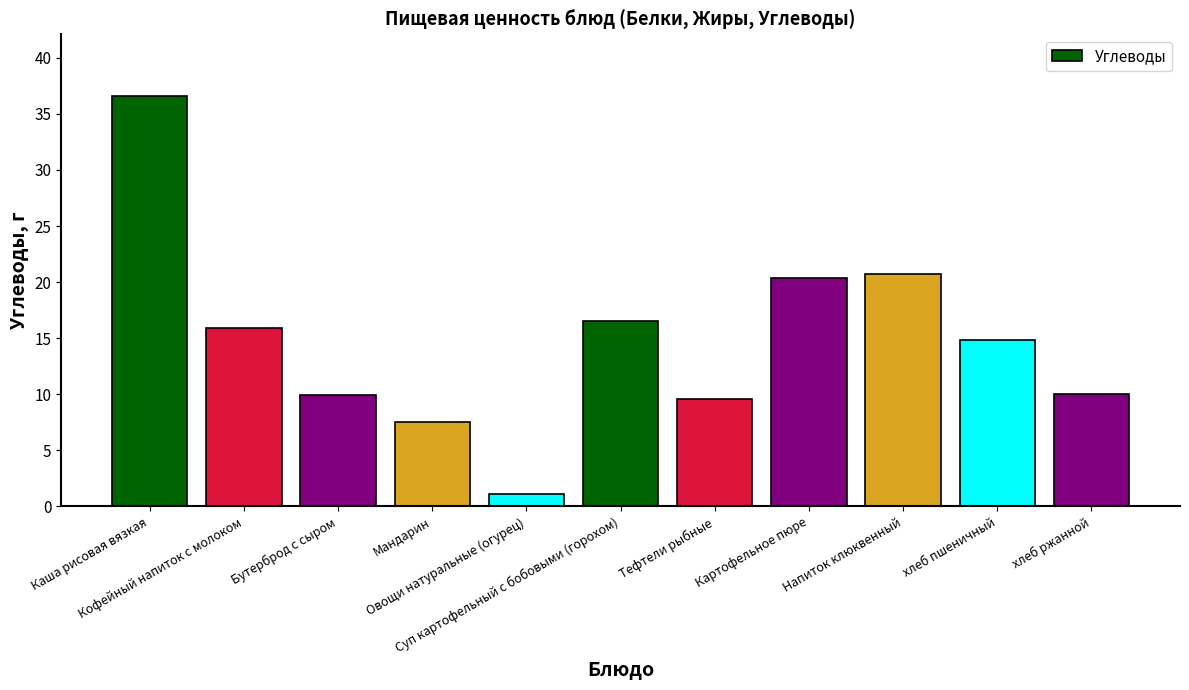

At which category does the chart reach its minimum across all series?

Овощи натуральные (огурец)